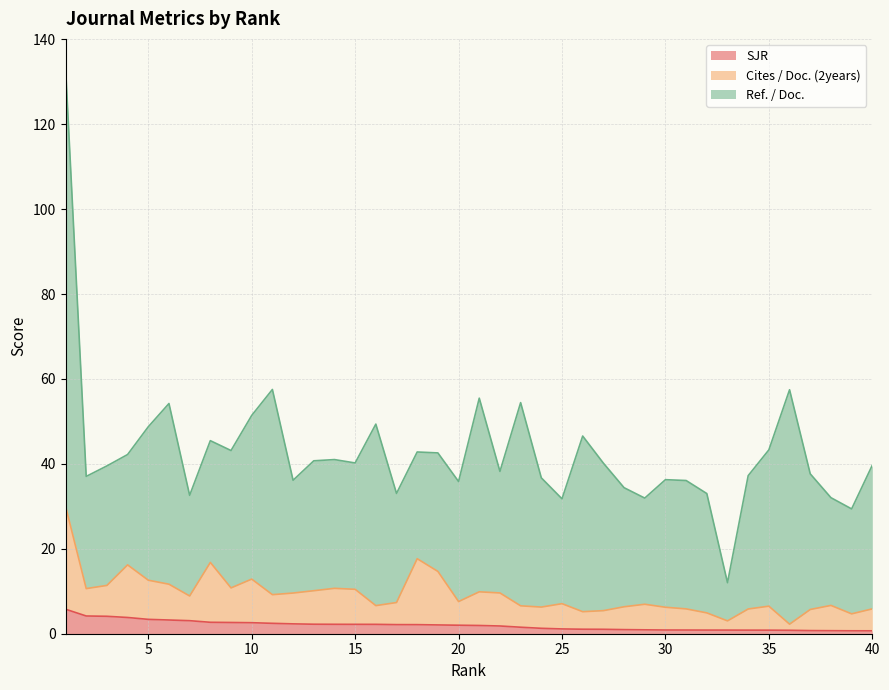

What is the sum of all SJR values?

78.0